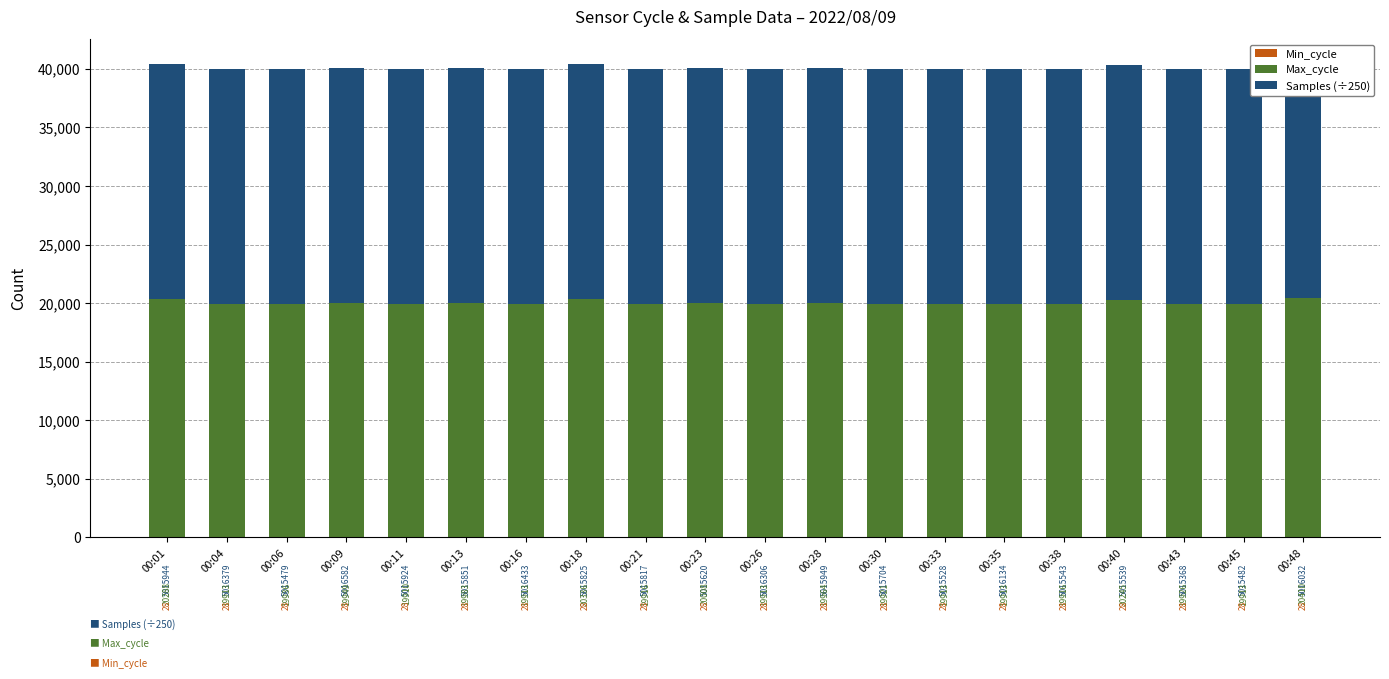

At which category is the sum across all series the highest?

00:48